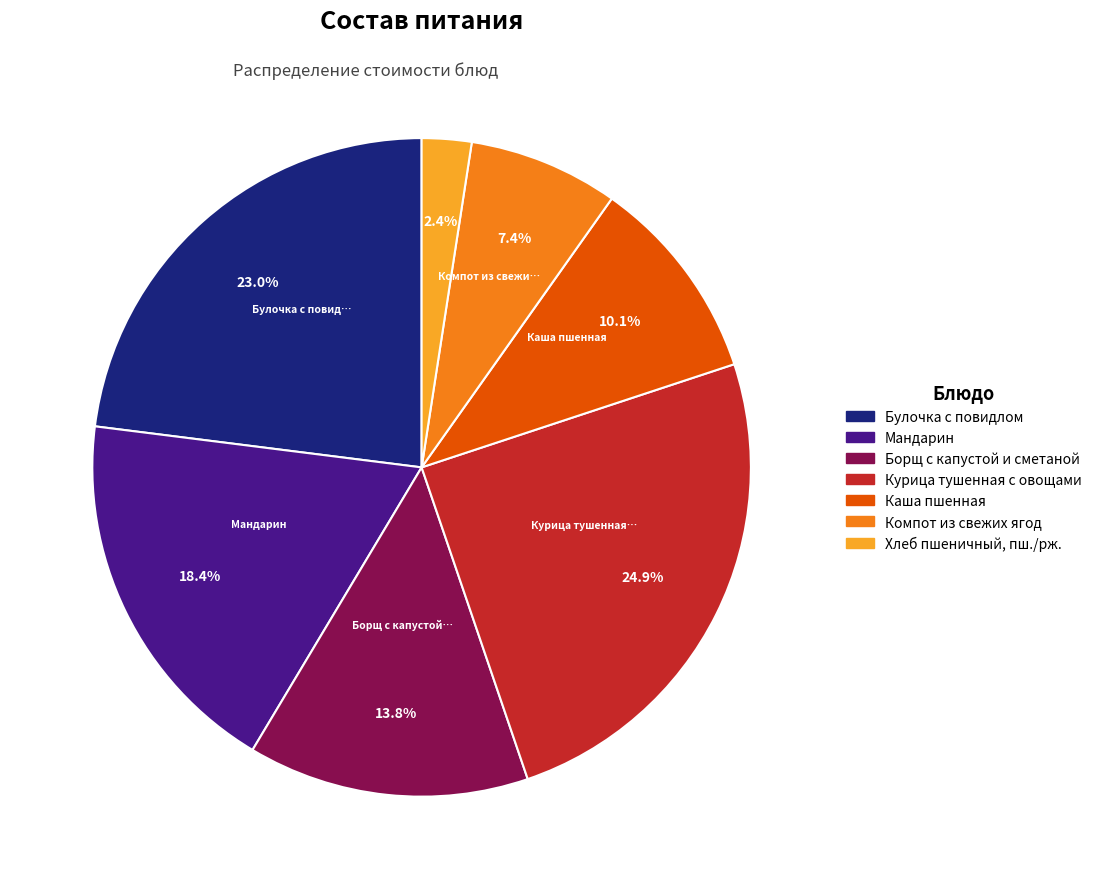

Is Булочка с повидлом the majority of the pie?

No